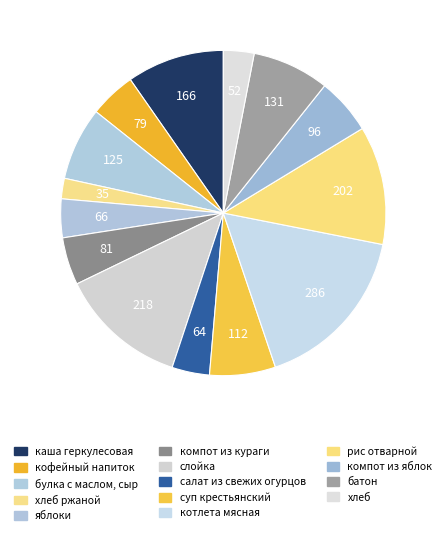

True or false: хлеб ржаной accounts for 2% of the total.

True